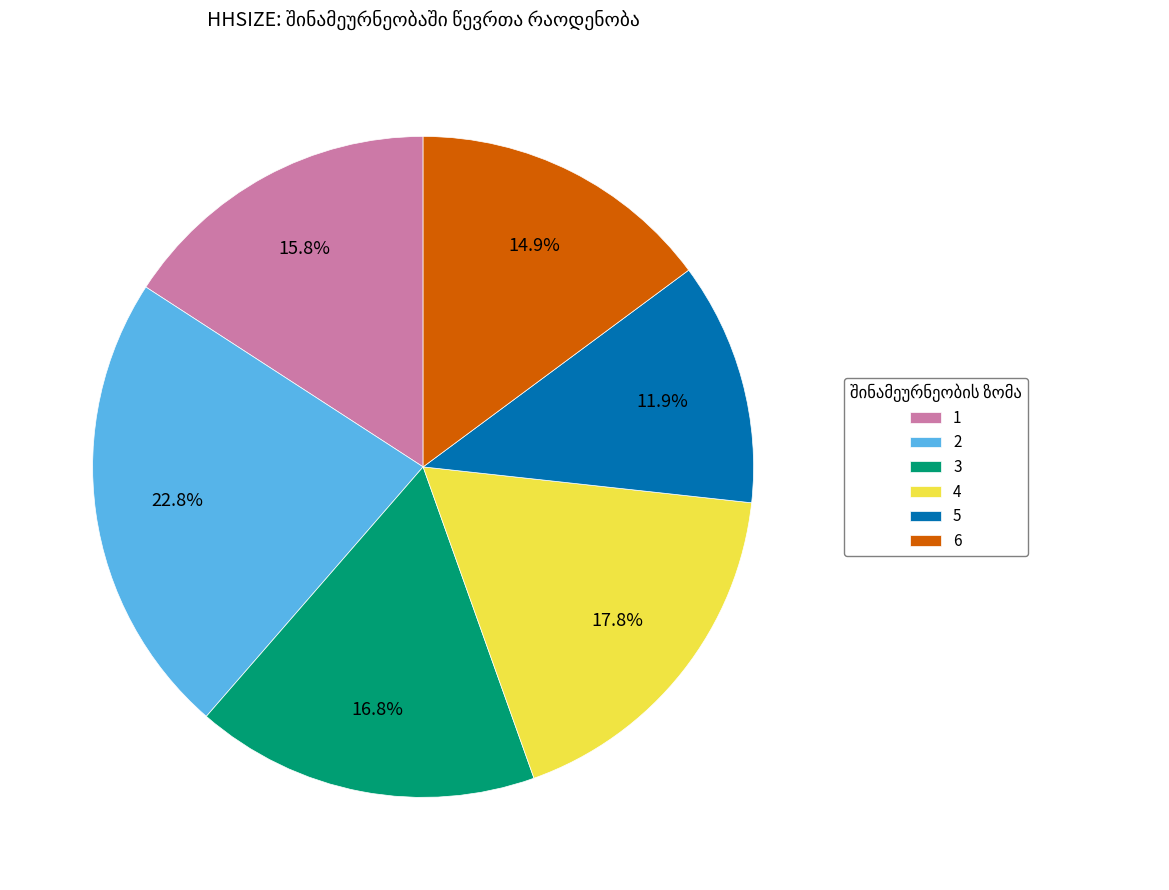

True or false: 2 accounts for 15% of the total.

False